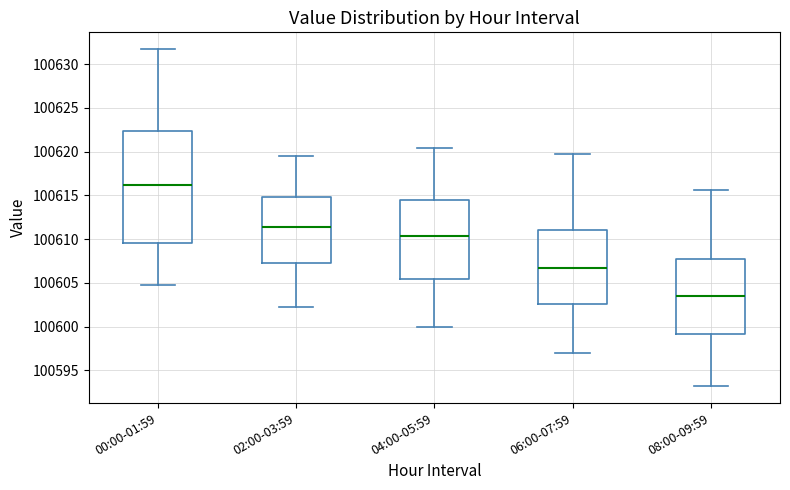

Reading left to right, read every box against the y-axis: the position of its median line, the range the box covers, and the ends of its whiskers. The values are not printed on the chart, so give them approximately, as read against the axis.

00:00-01:59: median 100616.0, box 100609.5 to 100622.5, whiskers 100604.5 to 100631.5
02:00-03:59: median 100611.5, box 100607.5 to 100615.0, whiskers 100602.0 to 100619.5
04:00-05:59: median 100610.5, box 100605.5 to 100614.5, whiskers 100600.0 to 100620.5
06:00-07:59: median 100607.0, box 100602.5 to 100611.0, whiskers 100597.0 to 100619.5
08:00-09:59: median 100603.5, box 100599.0 to 100608.0, whiskers 100593.0 to 100615.5